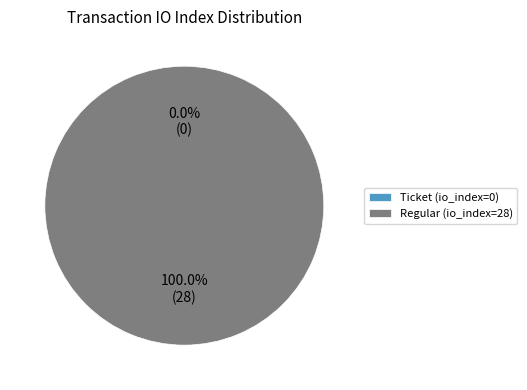

What is the change in value from Ticket (io_index=0) to Regular (io_index=28)?

+28